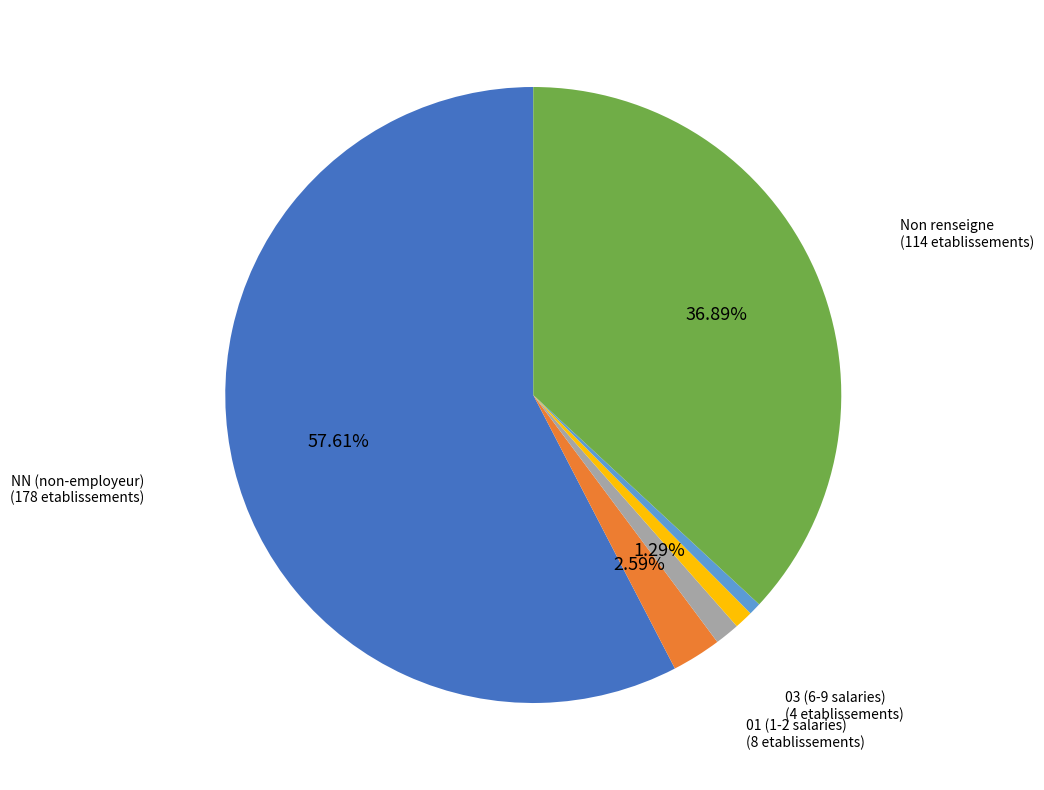

How many slices are in this pie chart?

6